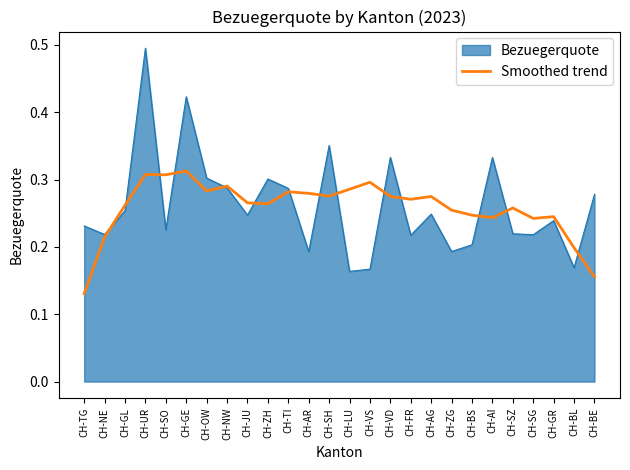

Which series has the widest spread of values?

Bezuegerquote